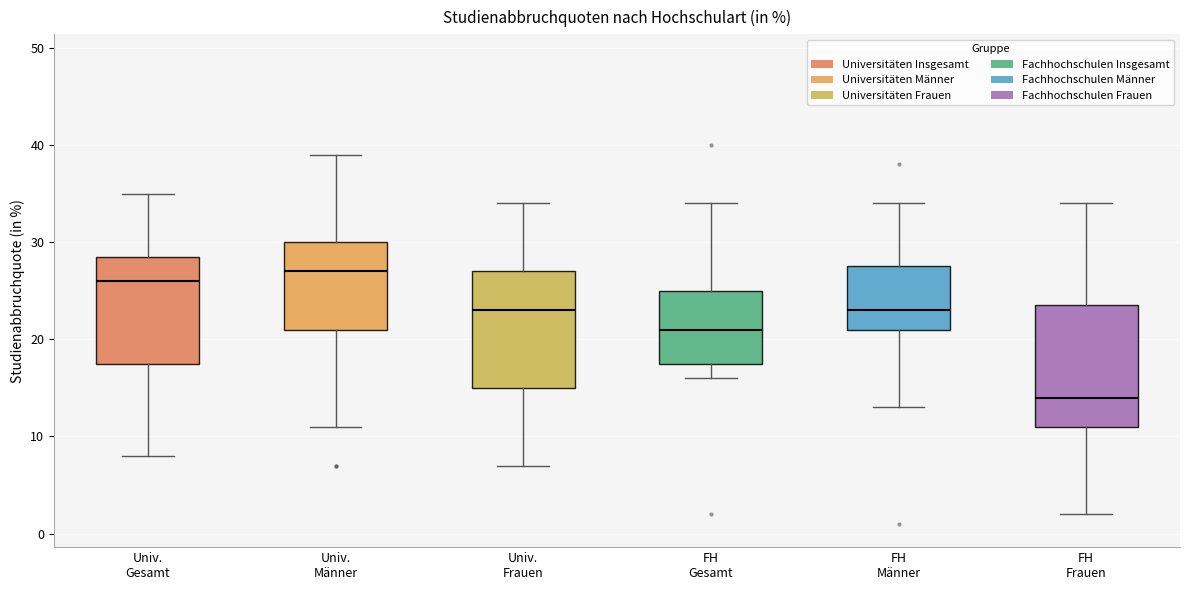

Reading left to right, read every box against the y-axis: the position of its median line, the range the box covers, and the ends of its whiskers. The values are not printed on the chart, so give them approximately, as read against the axis.

Univ. Gesamt: median 26, box 18 to 29, whiskers 8 to 35
Univ. Männer: median 27, box 21 to 30, whiskers 11 to 39
Univ. Frauen: median 23, box 15 to 27, whiskers 7 to 34
FH Gesamt: median 21, box 18 to 25, whiskers 16 to 34
FH Männer: median 23, box 21 to 28, whiskers 13 to 34
FH Frauen: median 14, box 11 to 24, whiskers 2 to 34